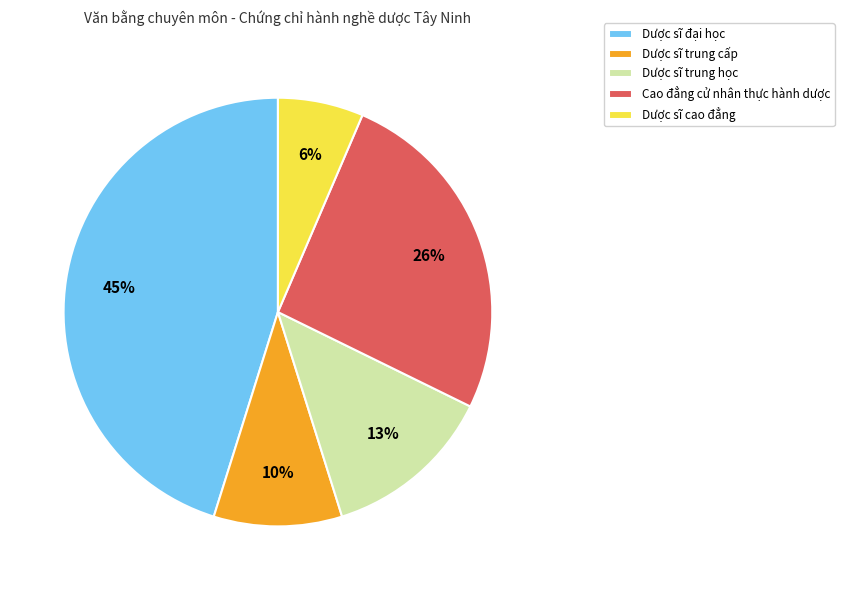

Combined, do Dược sĩ đại học and Dược sĩ trung học account for over 50%?

Yes